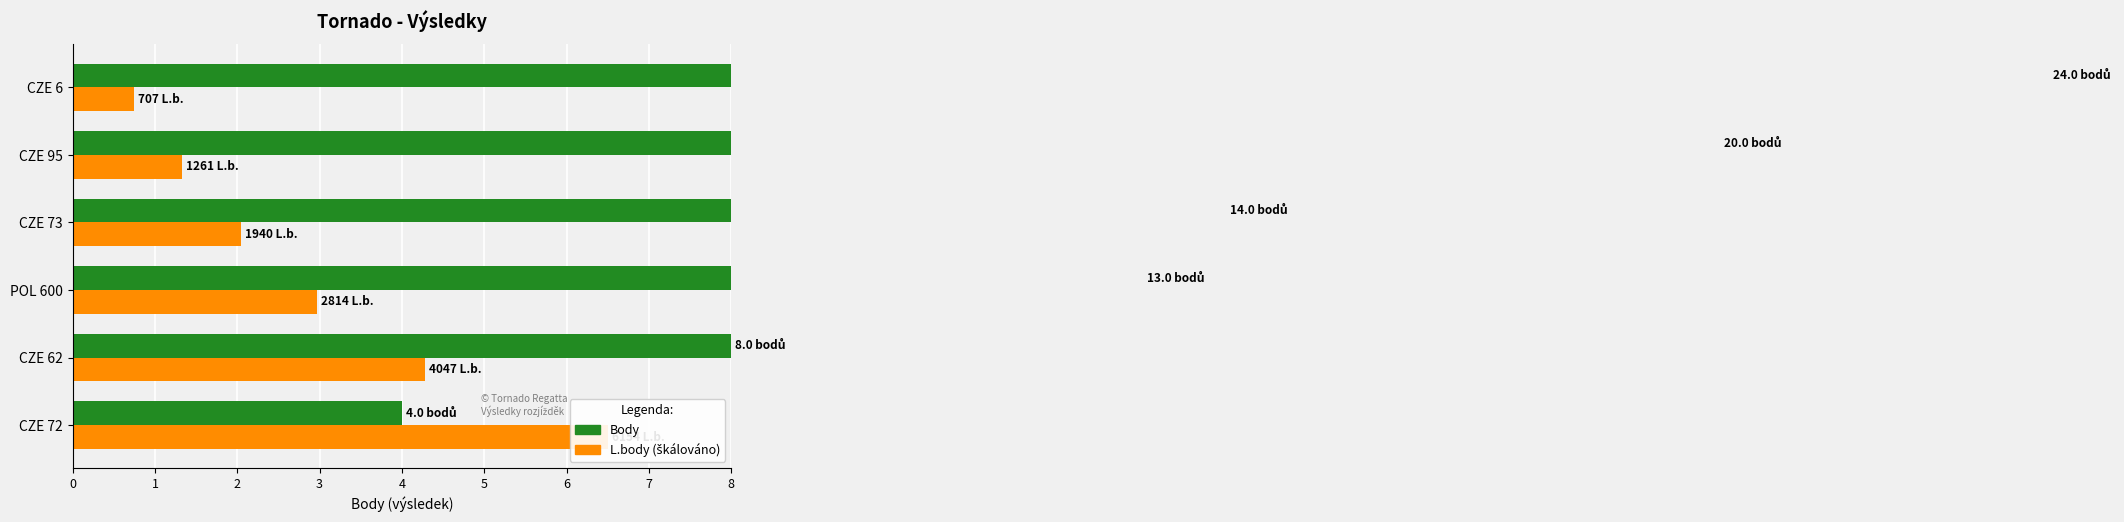

At how many categories does at least one series exceed 5?

6